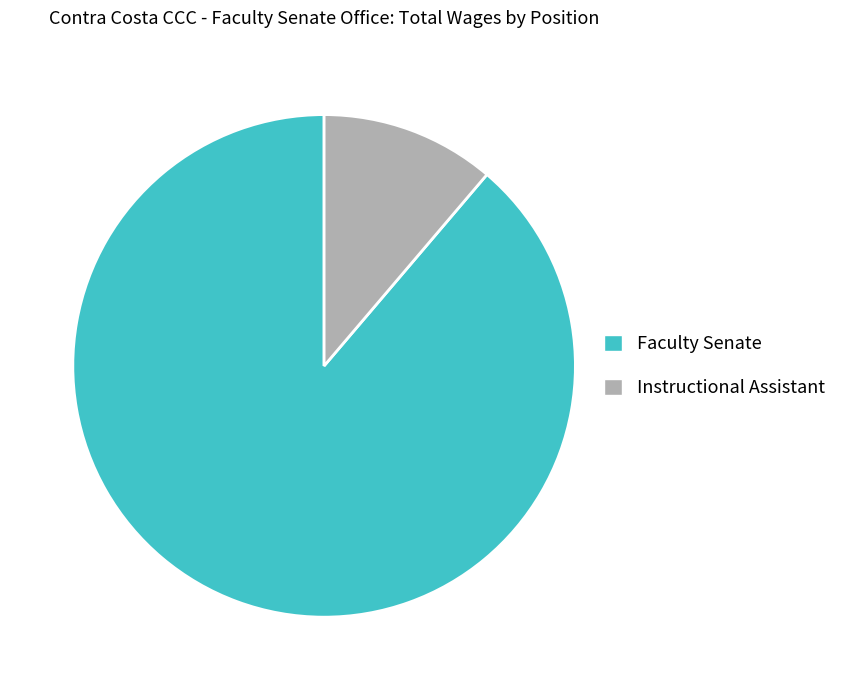

What is the smallest slice in the pie chart?

Instructional Assistant